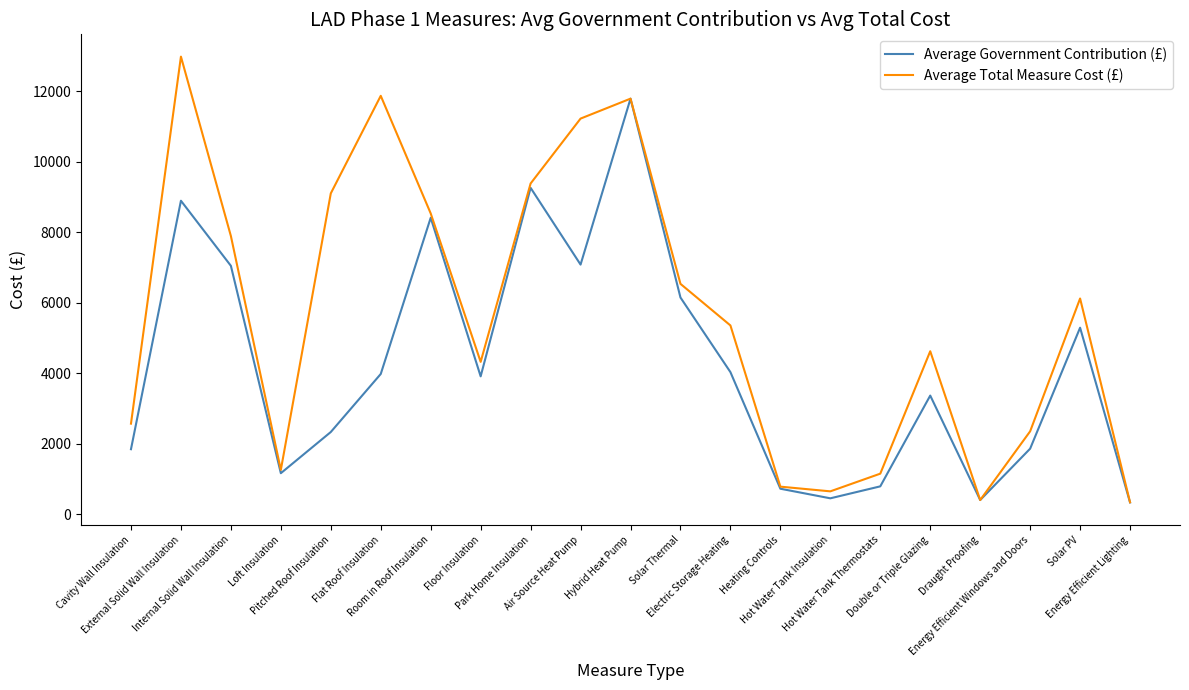

Which series has the largest range (max minus min)?

Average Total Measure Cost (£)